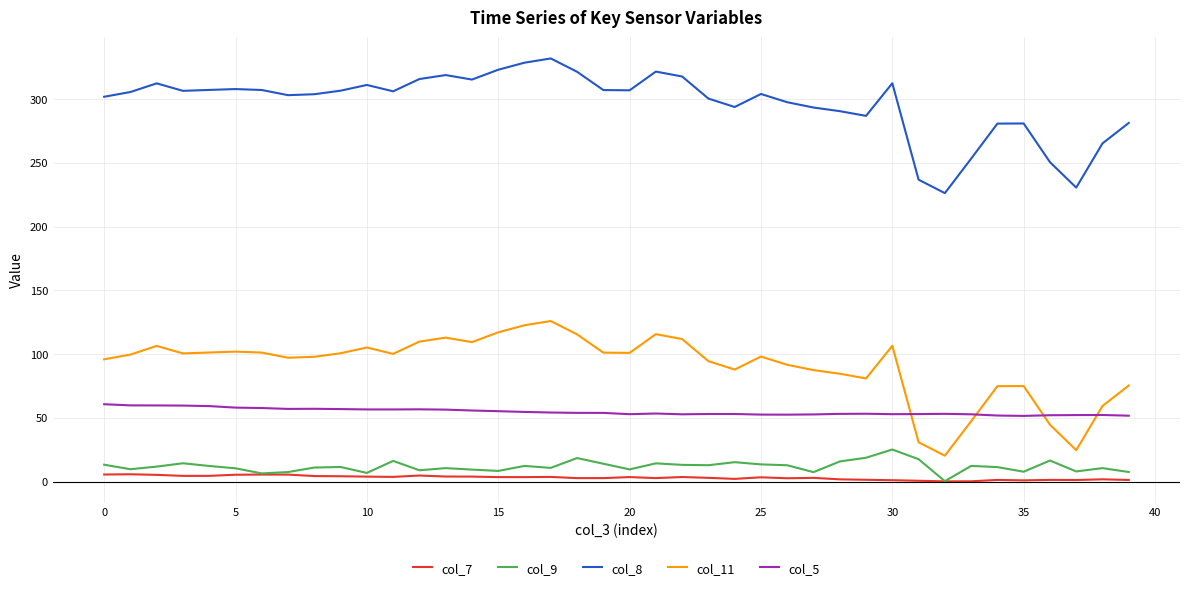

Which series has the largest total across all categories?

col_8